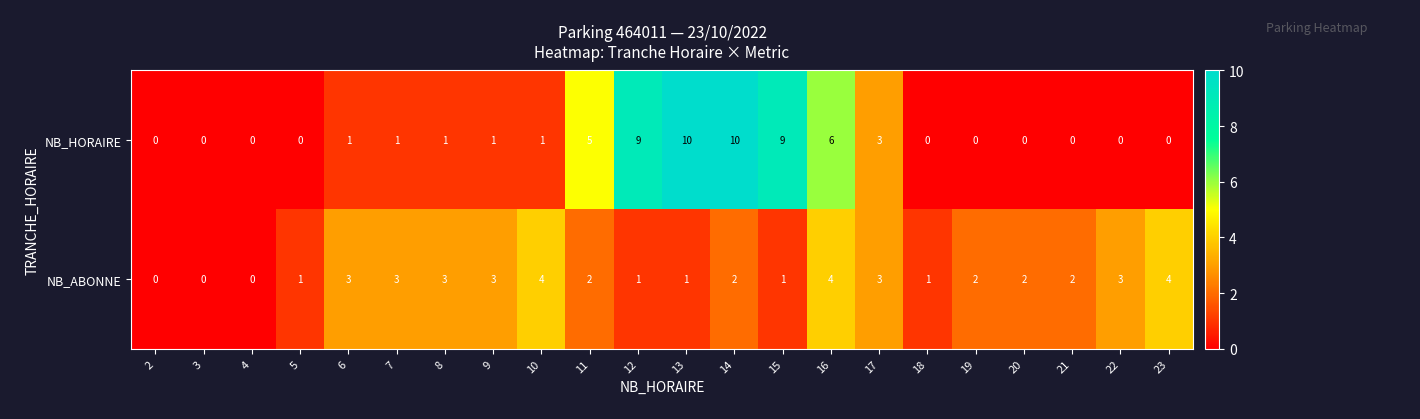

What is the approximate value of NB_ABONNE at 22?

3